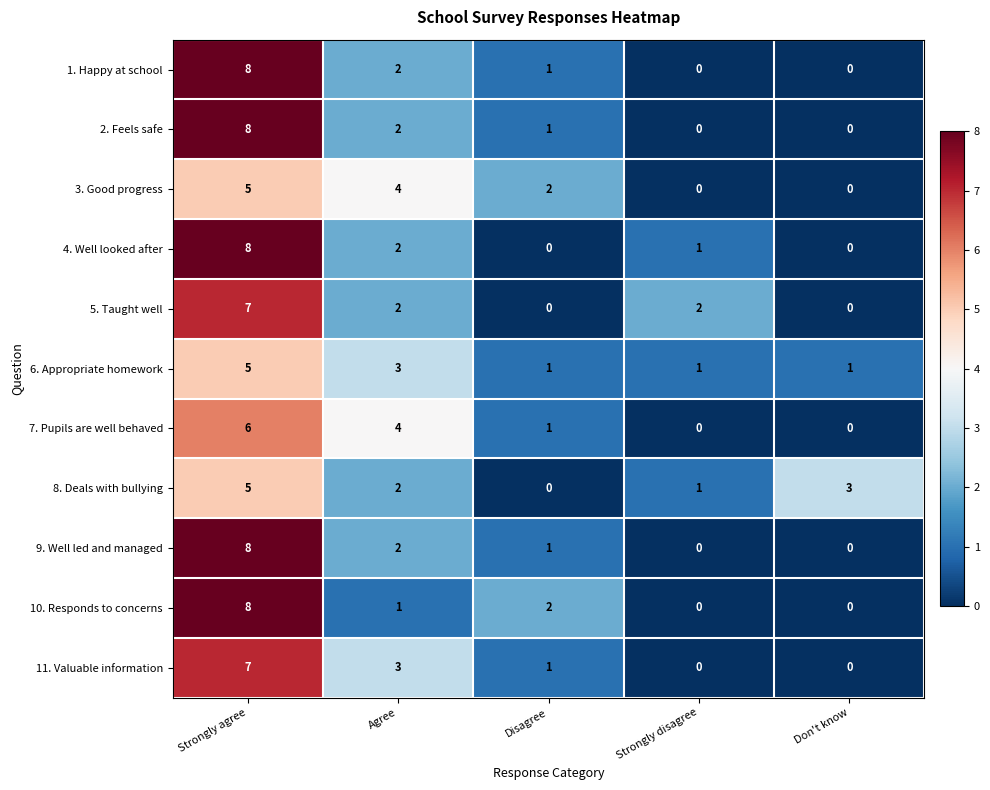

The value of 1. Happy at school at Don't know is -3. True or false?

False